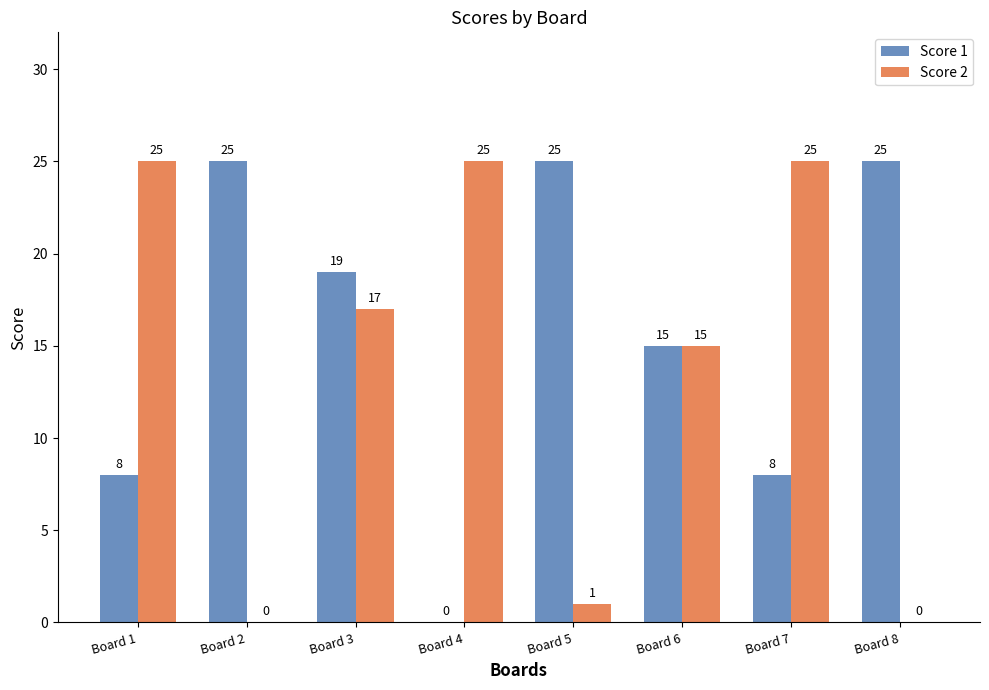

True or false: Score 1 has a value of 8 at Board 1.

True